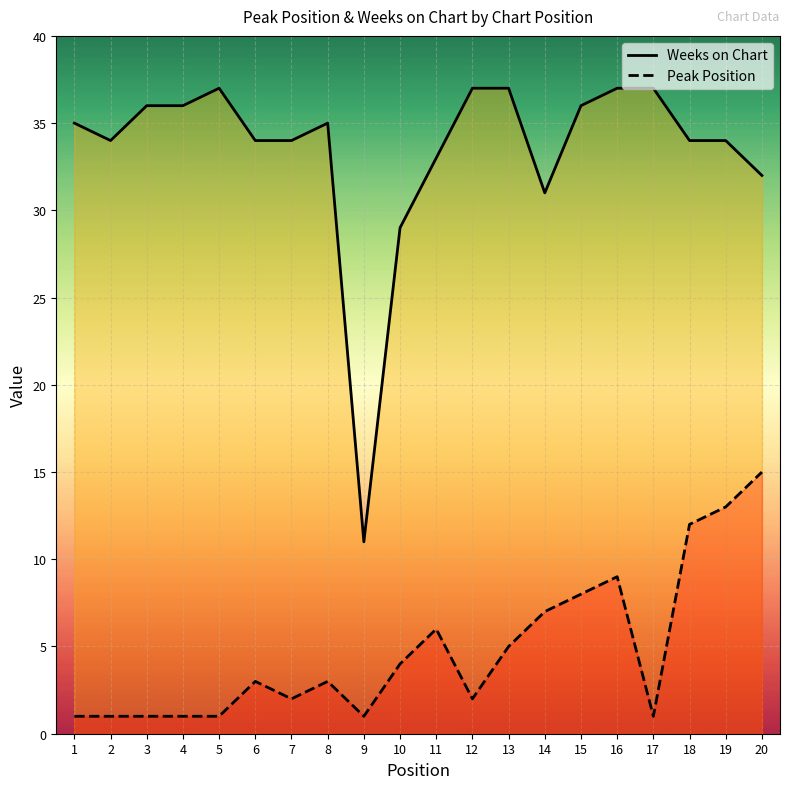

How many lines are shown in the chart?

2